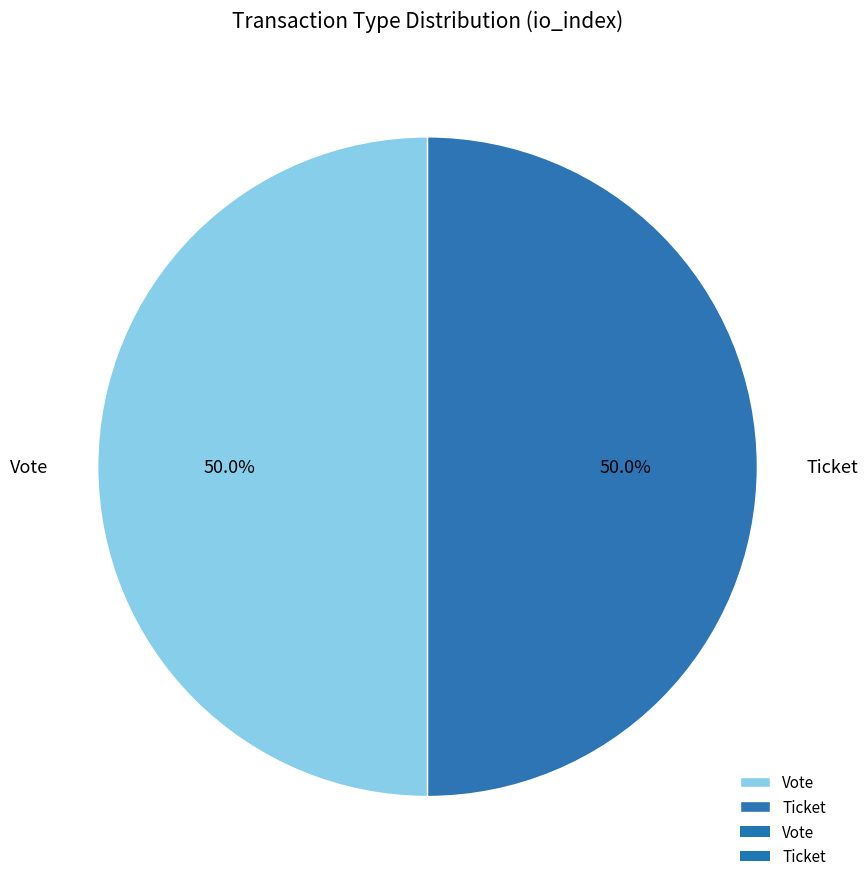

What is the ratio of the value at Ticket to the value at Vote?

1.0